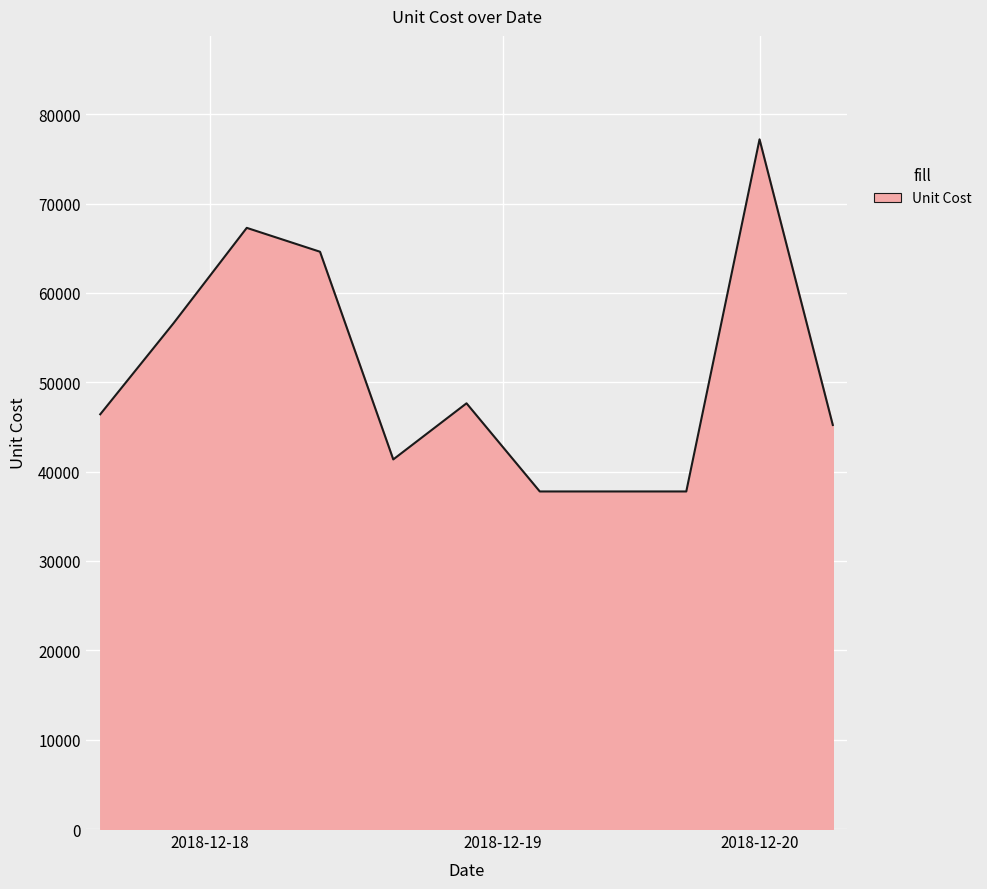

What is the difference between the maximum and minimum values?

39404.6